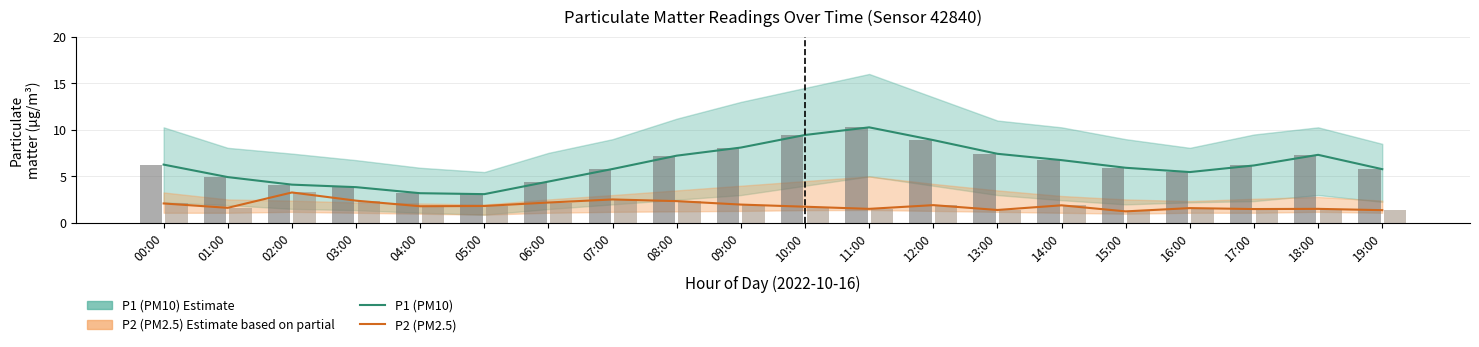

Count the number of categories in the chart.

20